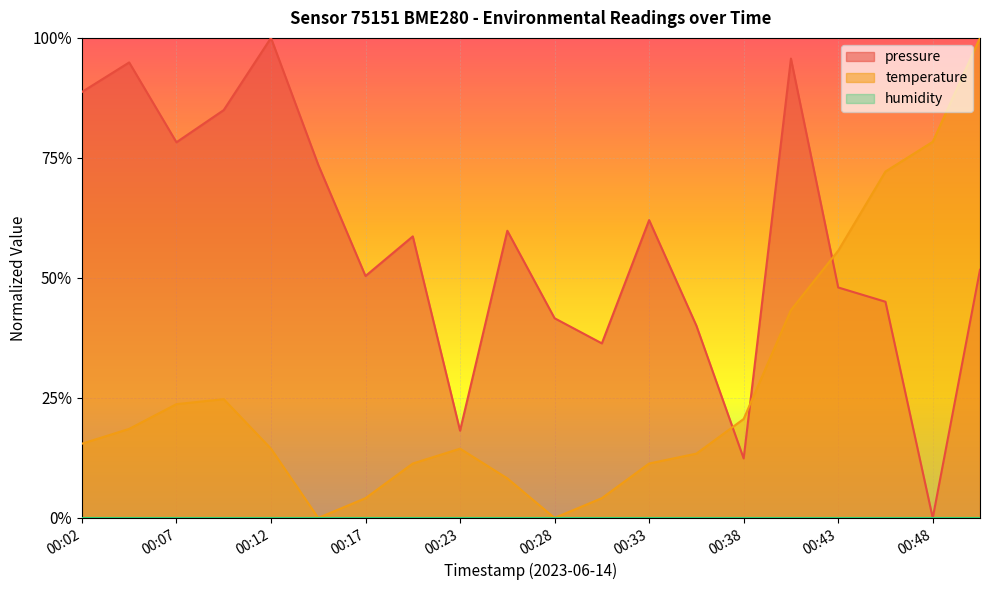

How many data points in temperature are above 0?

18